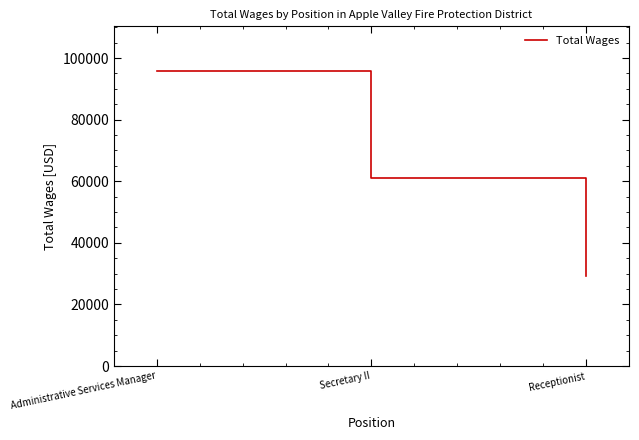

What position from the left is Receptionist?

3